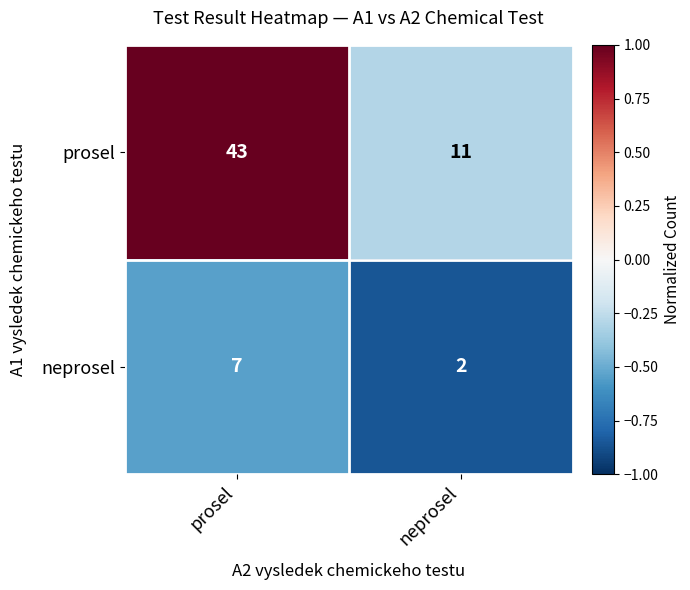

How many series are shown in this chart?

2